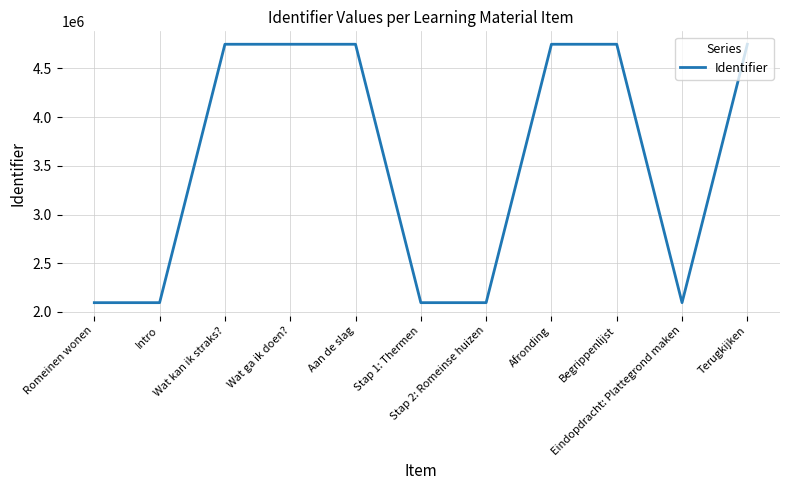

Approximately how many times larger is the value at Begrippenlijst compared to Terugkijken?

1.0